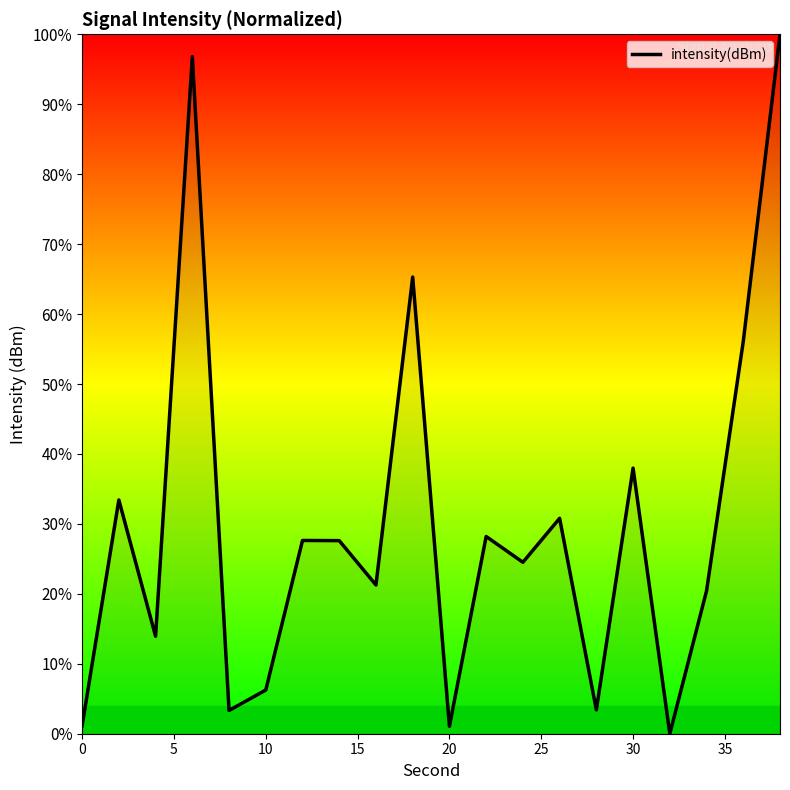

What is the difference between the maximum and minimum values?

100.0